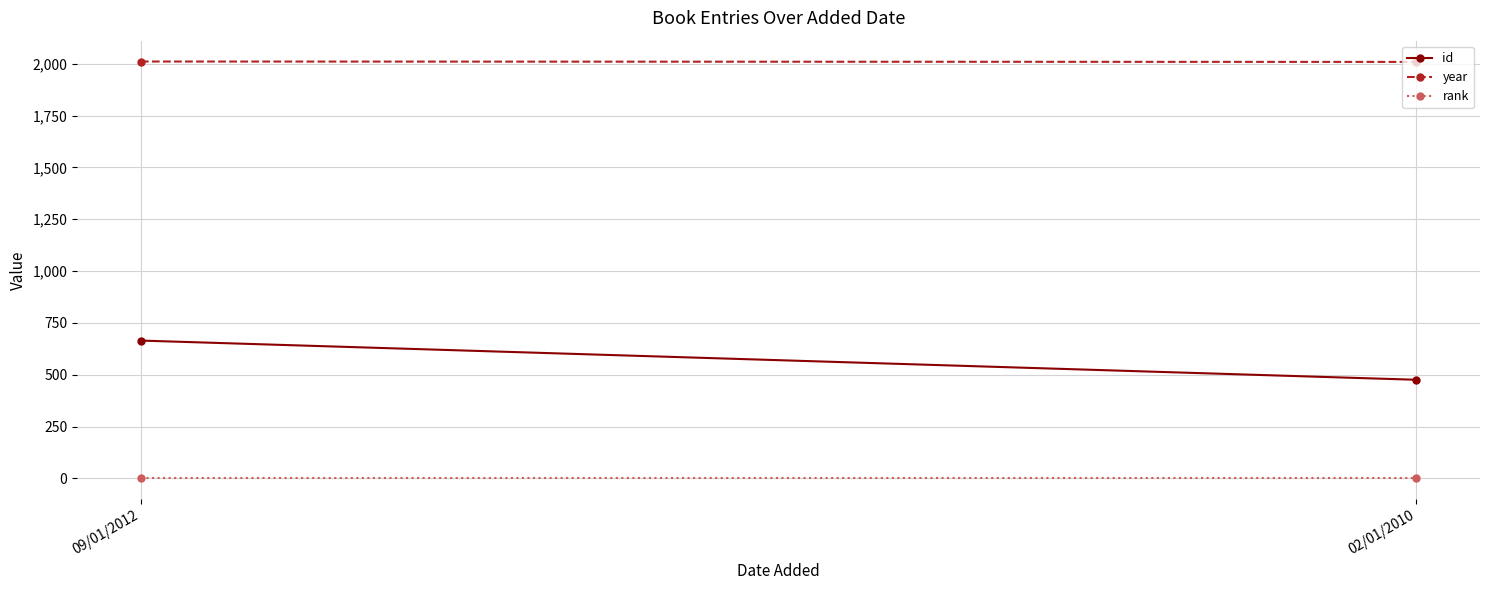

Count the number of categories in the chart.

2